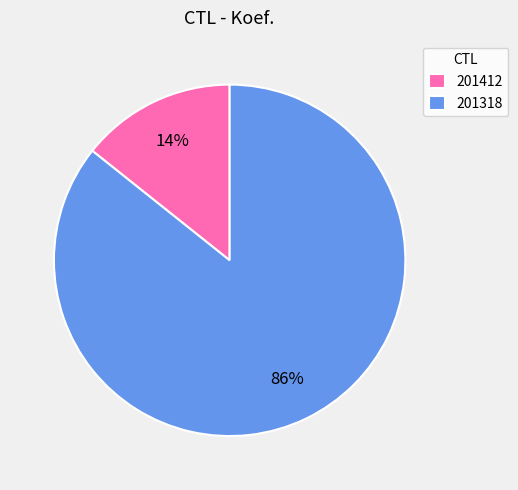

Do 201318 and 201412 together represent more than half of the pie?

Yes